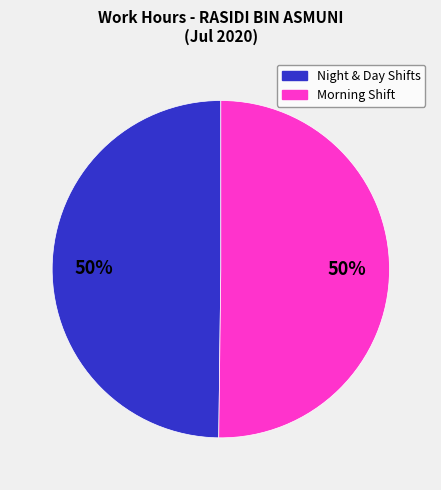

Count the number of slices in the pie.

2